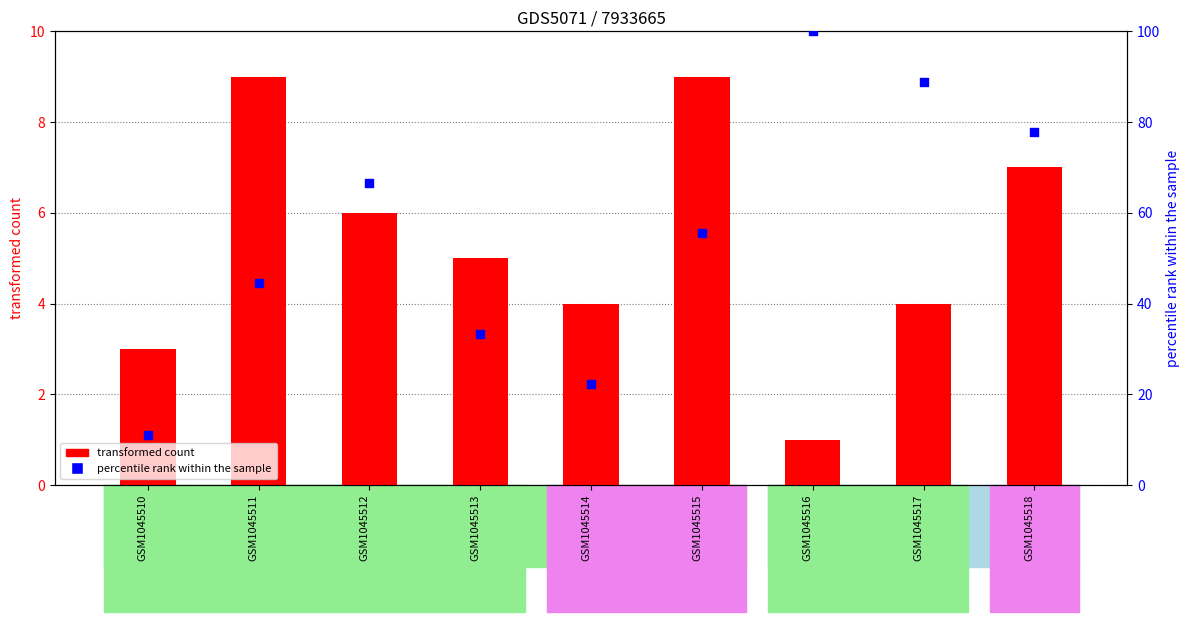

Which series has the largest total across all categories?

percentile rank within the sample